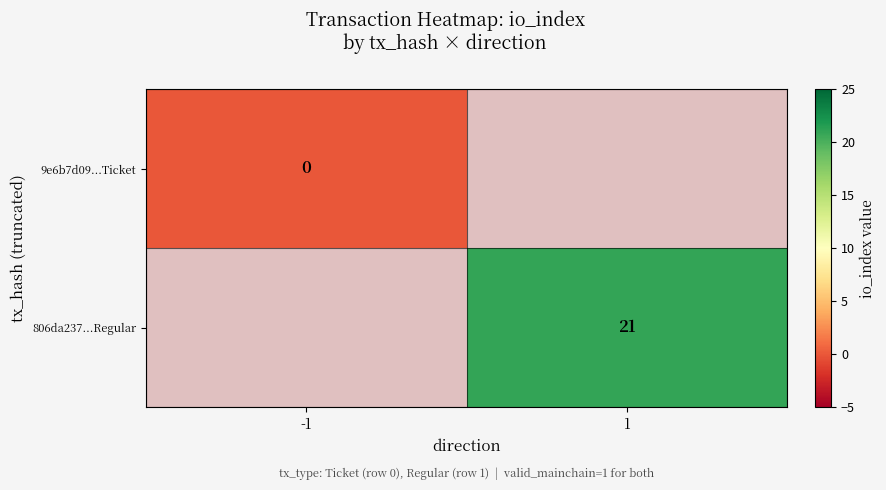

The 806da237...Regular series shows 21 at 1. True or false?

True